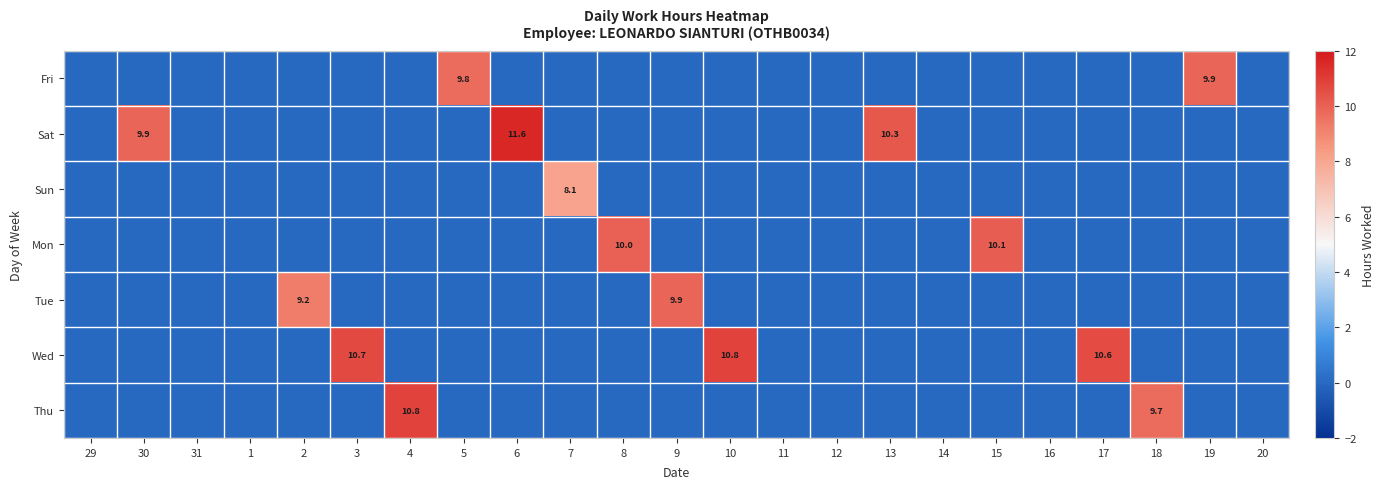

True or false: Mon has a value of 10.0 at 8.

True